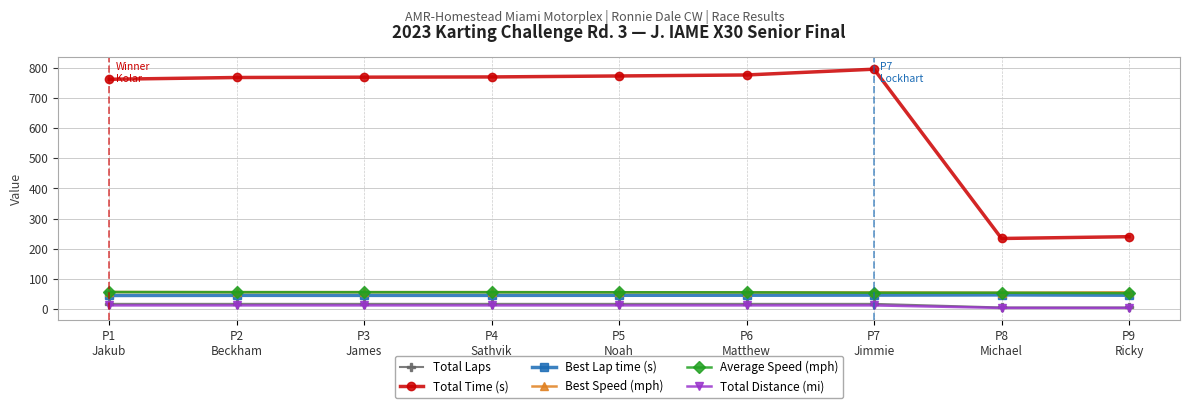

In Best Speed (mph), how many points are lower than both neighbors (excluding endpoints)?

2